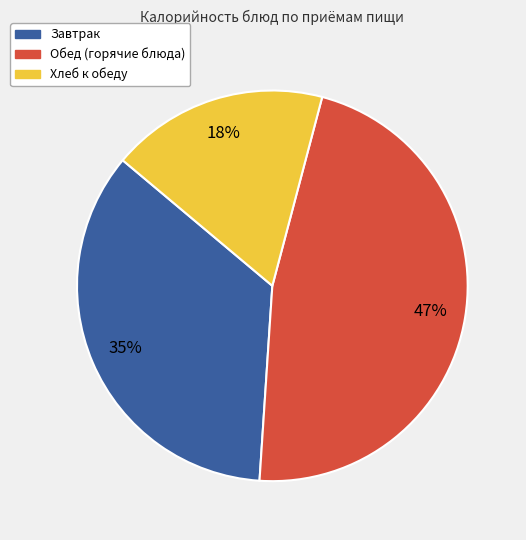

Does any single category account for the majority?

No